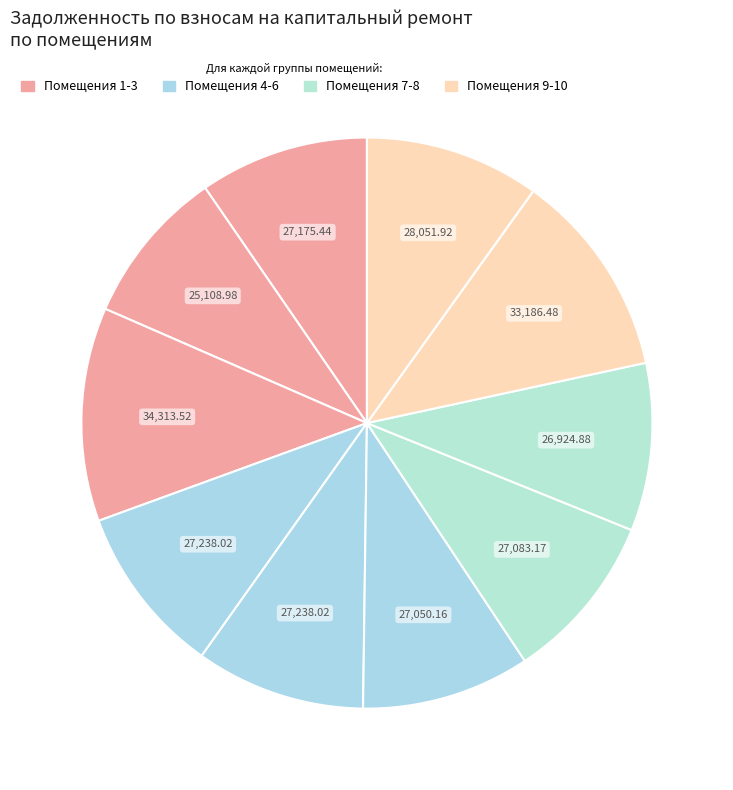

Is there any slice that represents more than half of the pie?

No